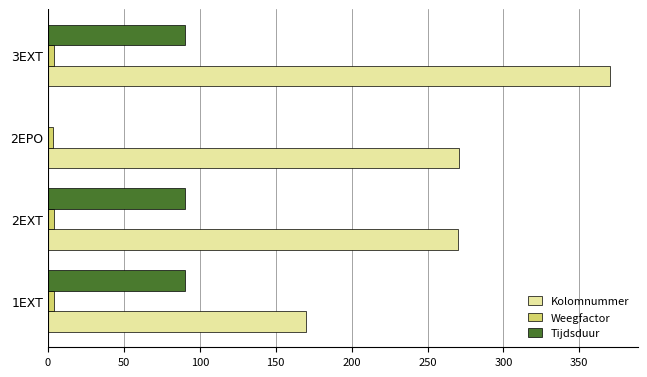

Which category has the highest value in the Kolomnummer series?

3EXT